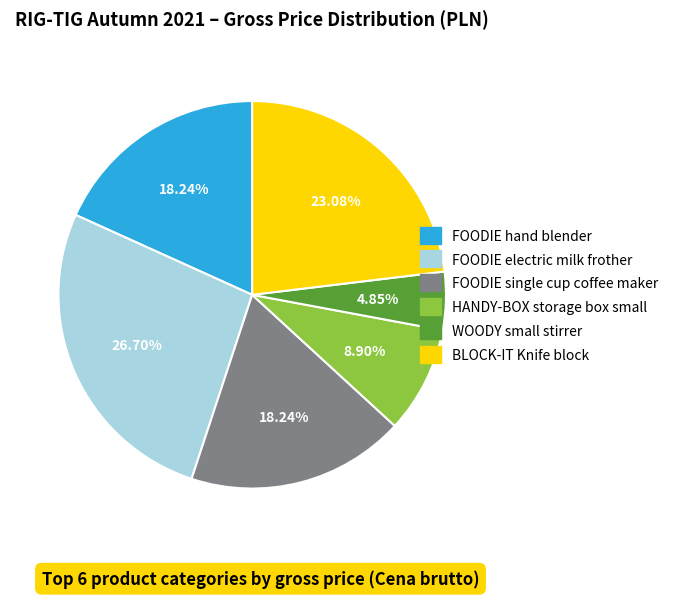

How many segments does this pie chart have?

6